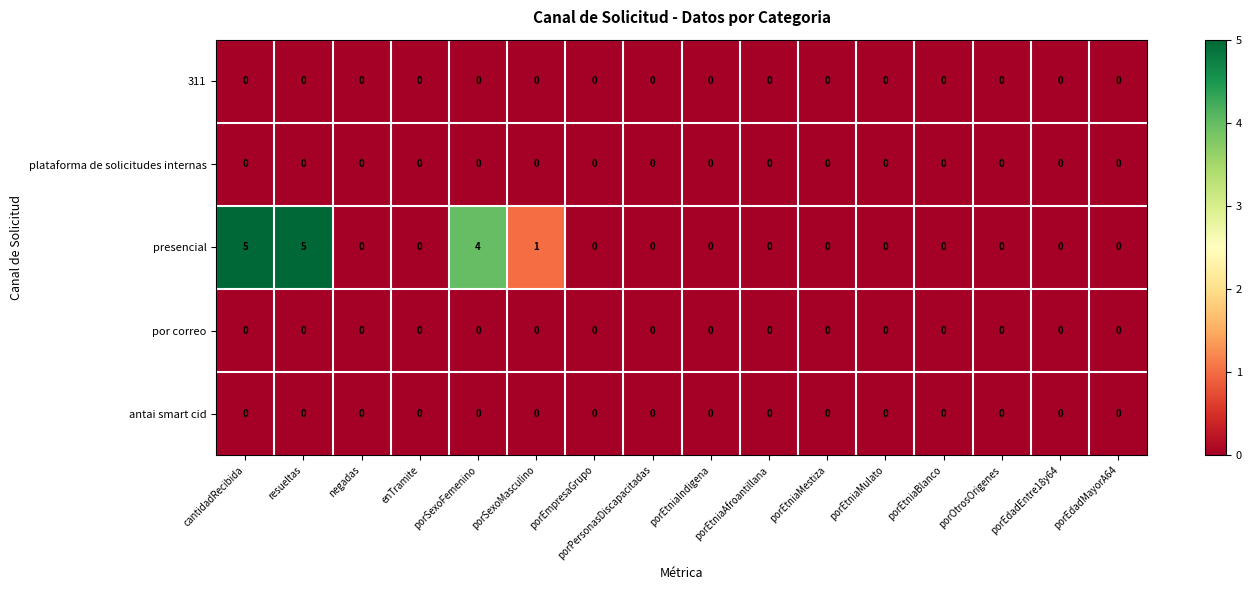

The 311 series shows 0 at porEtniaAfroantillana. True or false?

True